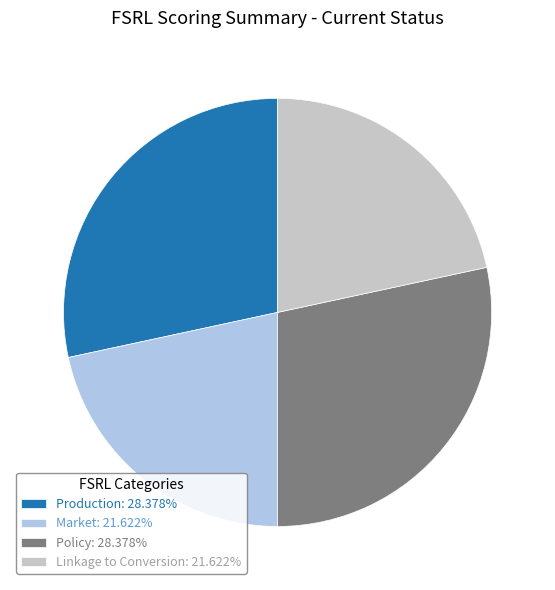

Is it true that Policy is 28% of the pie?

True